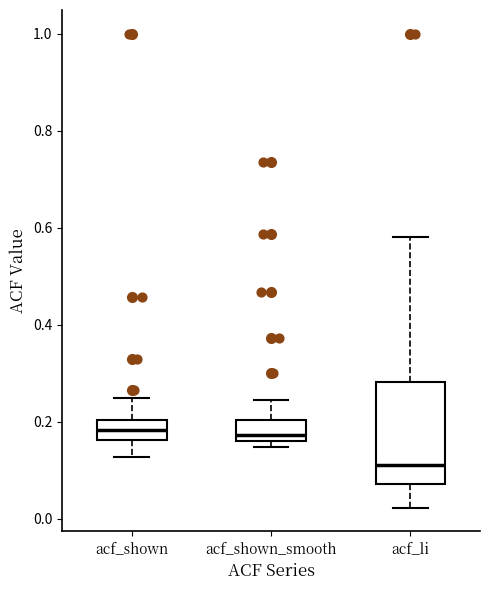

Reading left to right, read every box against the y-axis: the position of its median line, the range the box covers, and the ends of its whiskers. The values are not printed on the chart, so give them approximately, as read against the axis.

acf_shown: median 0.18, box 0.16 to 0.20, whiskers 0.12 to 0.26
acf_shown_smooth: median 0.18, box 0.16 to 0.20, whiskers 0.14 to 0.24
acf_li: median 0.12, box 0.08 to 0.28, whiskers 0.02 to 0.58